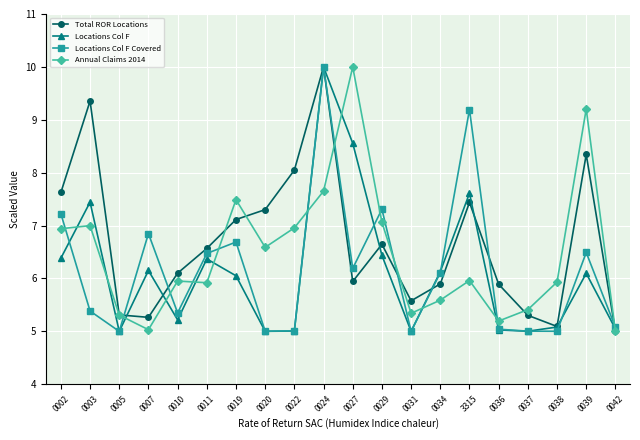

The Locations Col F Covered series shows 5.4 at 0003. True or false?

True